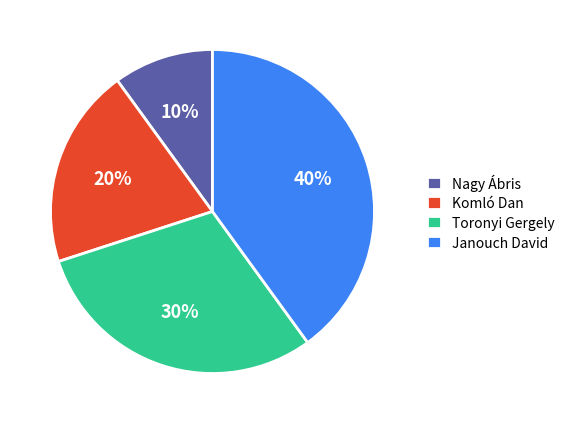

Is it true that Janouch David is 40% of the pie?

True